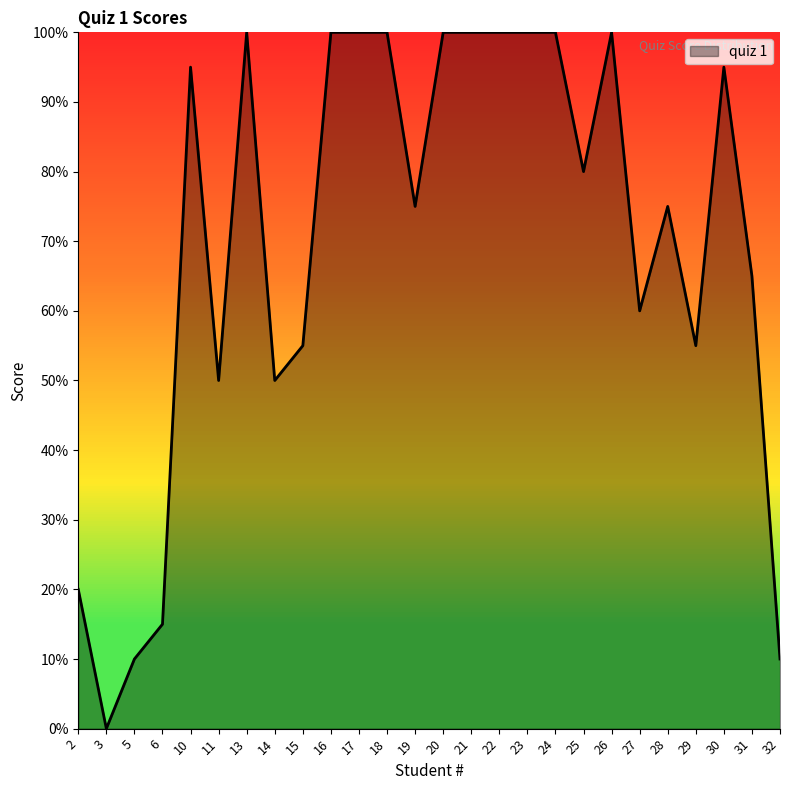

Is this an area chart (filled region under the line)?

Yes